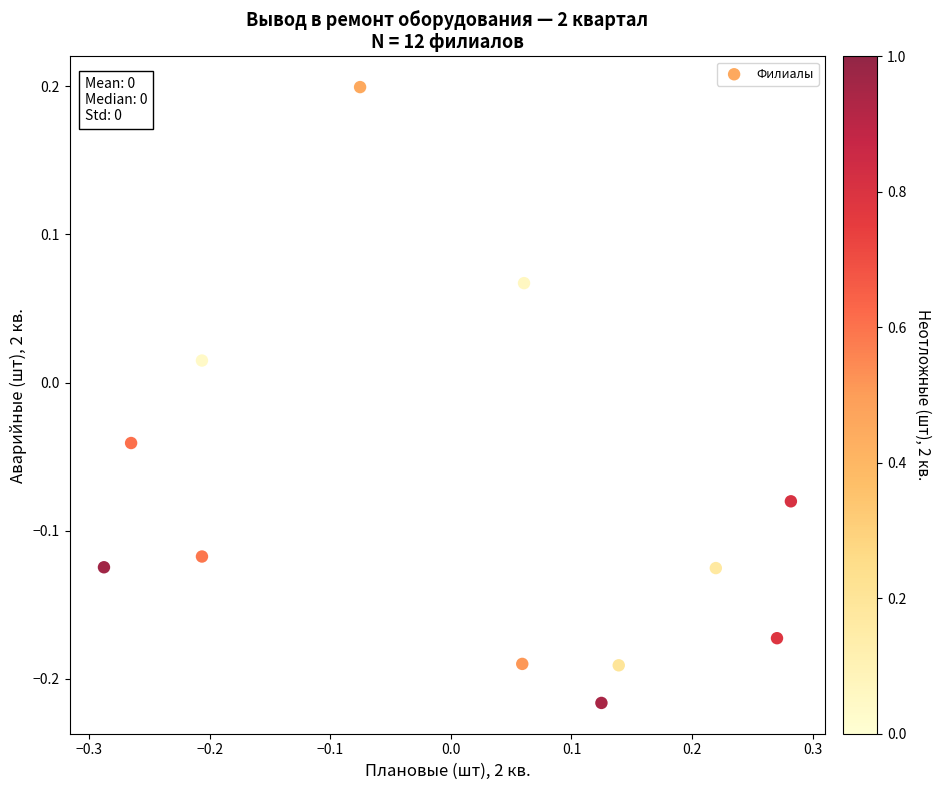

What is the range of Y values (max minus min)?

0.4